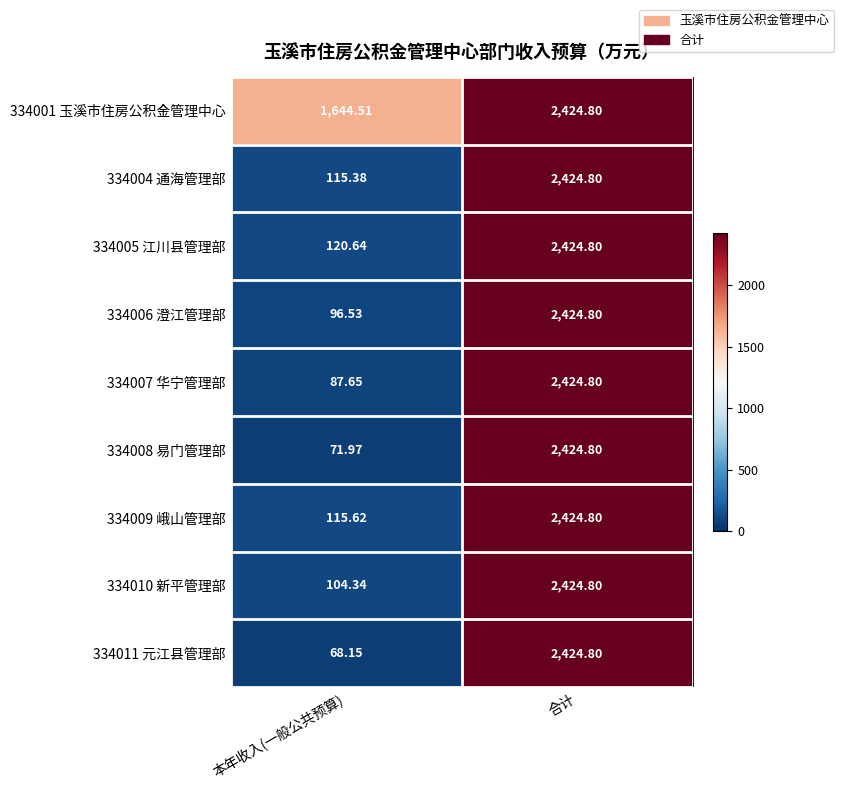

How many values in the 334009 峨山管理部 series exceed 2424?

1